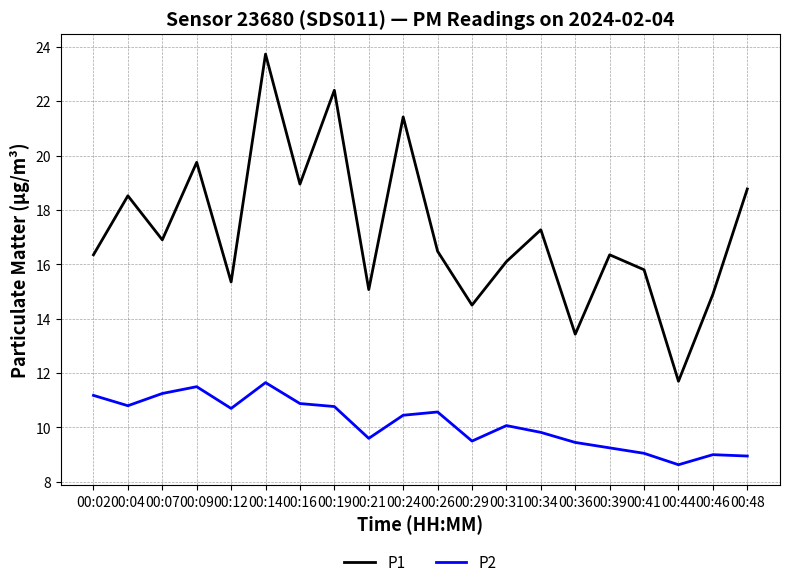

The P2 series shows 10.7 at 00:12. True or false?

True